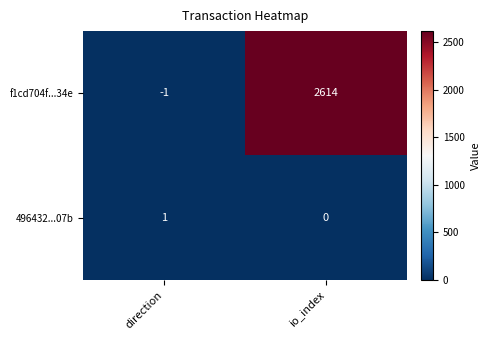

Count the number of data series in this chart.

2